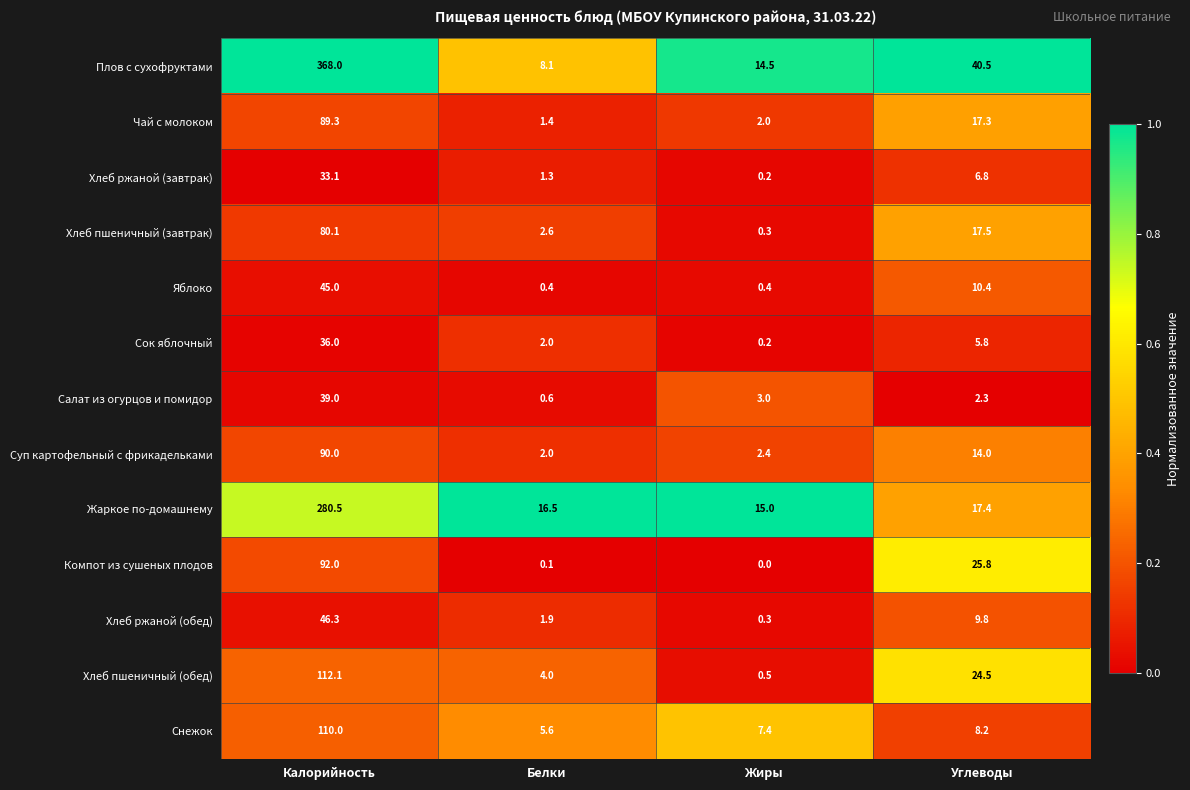

List the series in order of their peak value, lowest first.

Хлеб ржаной (завтрак), Сок яблочный, Салат из огурцов и помидор, Яблоко, Хлеб ржаной (обед), Хлеб пшеничный (завтрак), Чай с молоком, Суп картофельный с фрикадельками, Компот из сушеных плодов, Снежок, Хлеб пшеничный (обед), Жаркое по-домашнему, Плов с сухофруктами